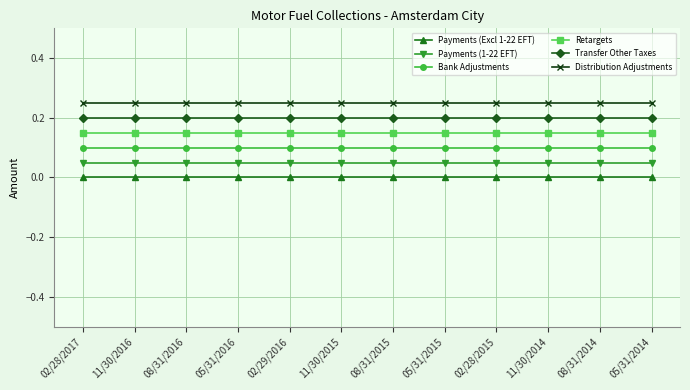

The Retargets series shows 0.2 at 11/30/2014. True or false?

True